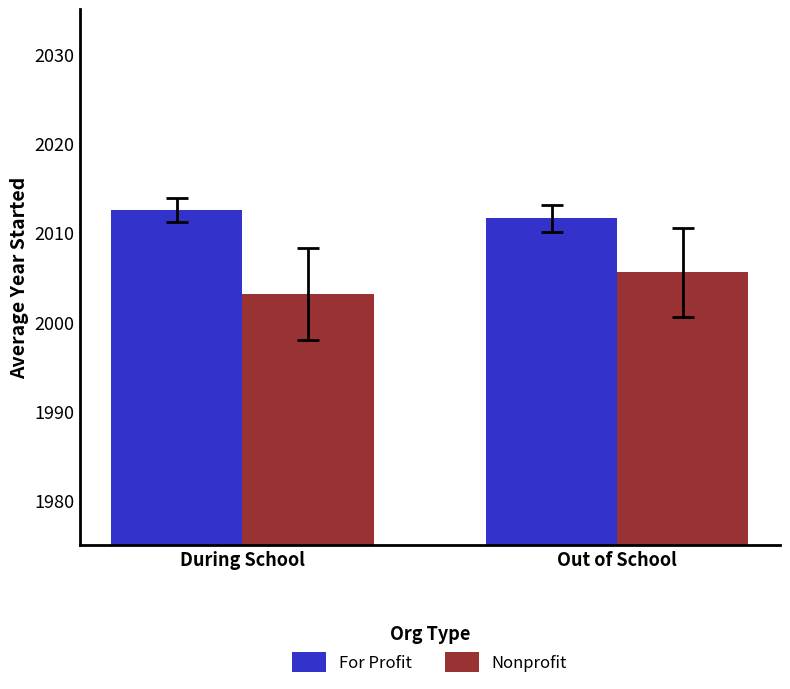

Reading left to right, extract all data points from this chart.

For Profit: During School=2012.5	Out of School=2011.6
Nonprofit: During School=2003.1	Out of School=2005.6